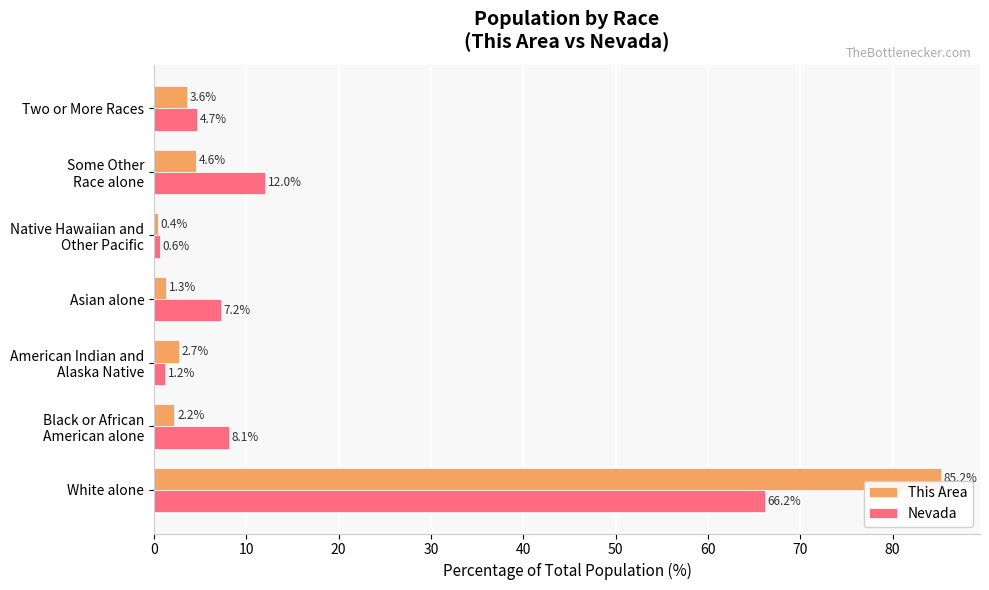

At which category is the sum across all series the highest?

White alone